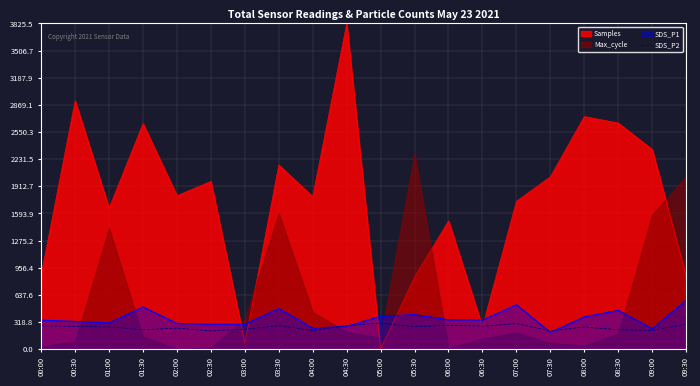

The Samples series shows 430.4 at 07:00. True or false?

False